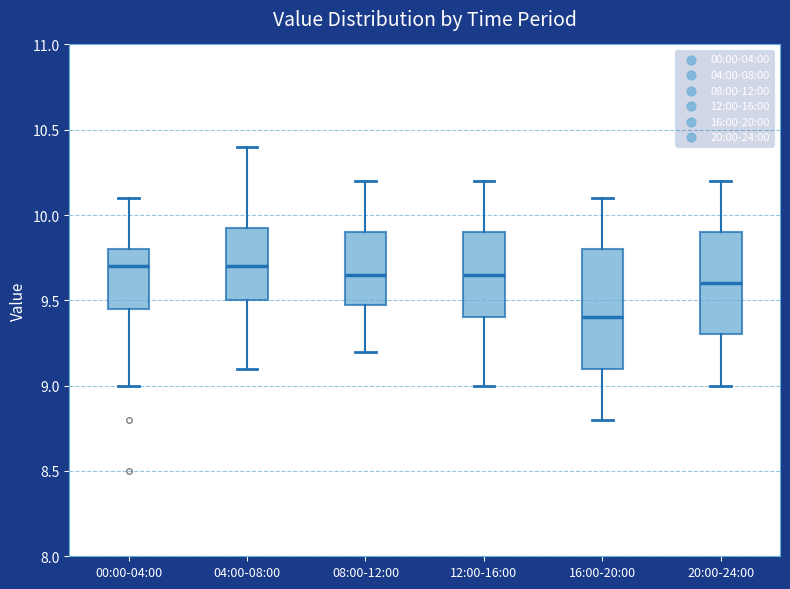

Which box is the tallest, from its lower edge to its upper edge?

16:00-20:00